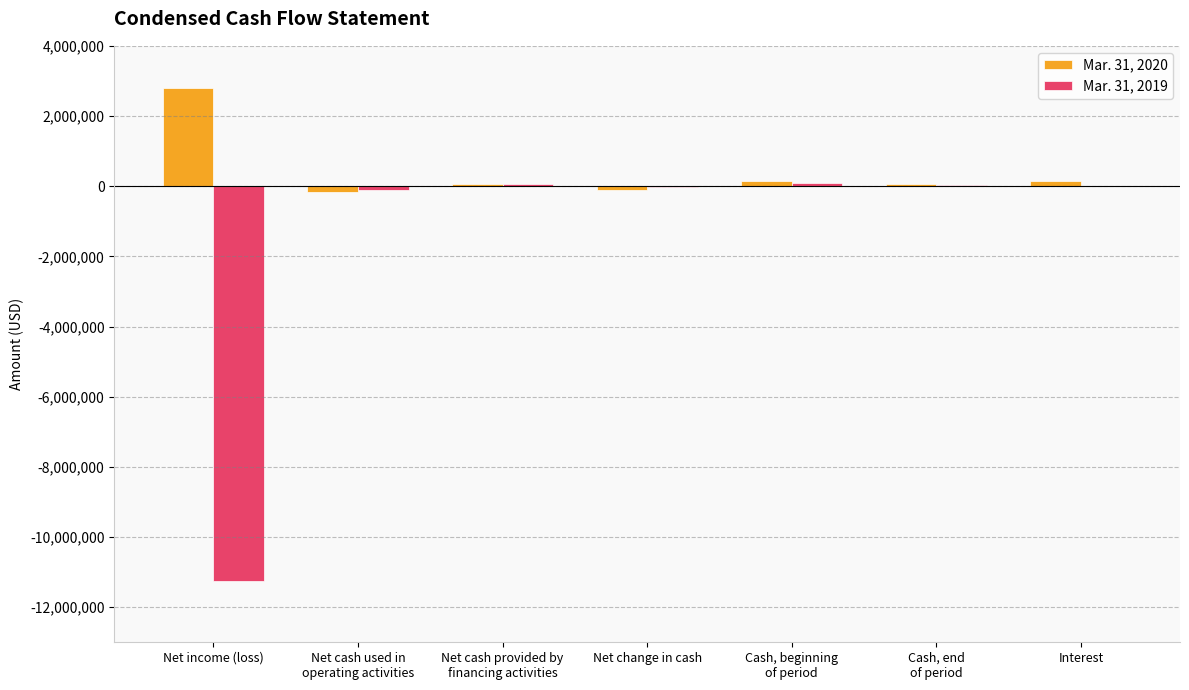

Which category has the highest value in the Mar. 31, 2020 series?

Net income (loss)